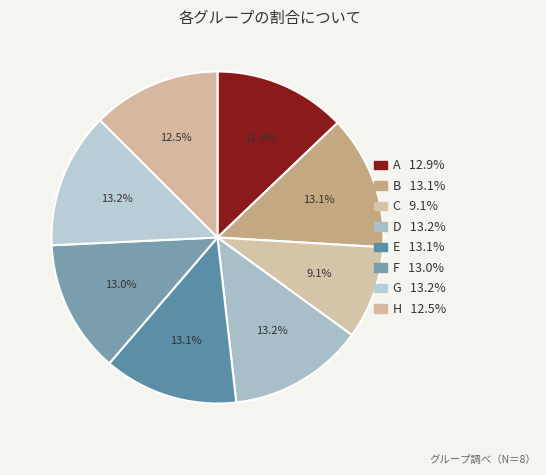

What percentage is the C slice, to the nearest percent?

9%